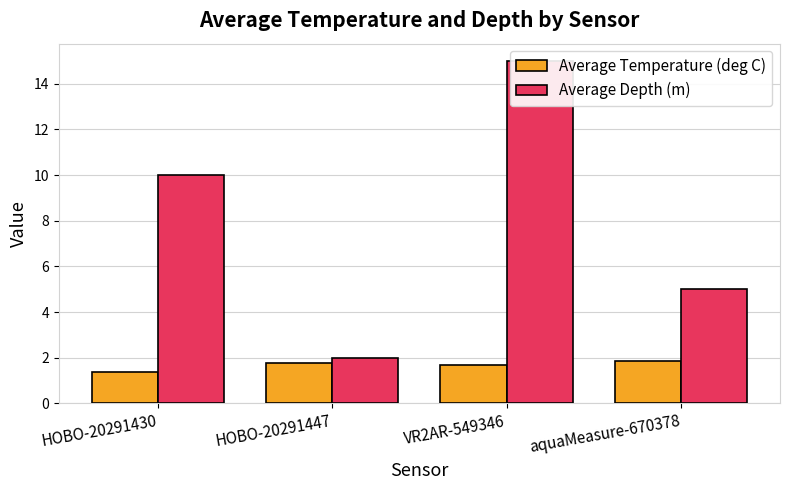

Rank the categories by Average Depth (m) value from lowest to highest.

HOBO-20291447, aquaMeasure-670378, HOBO-20291430, VR2AR-549346